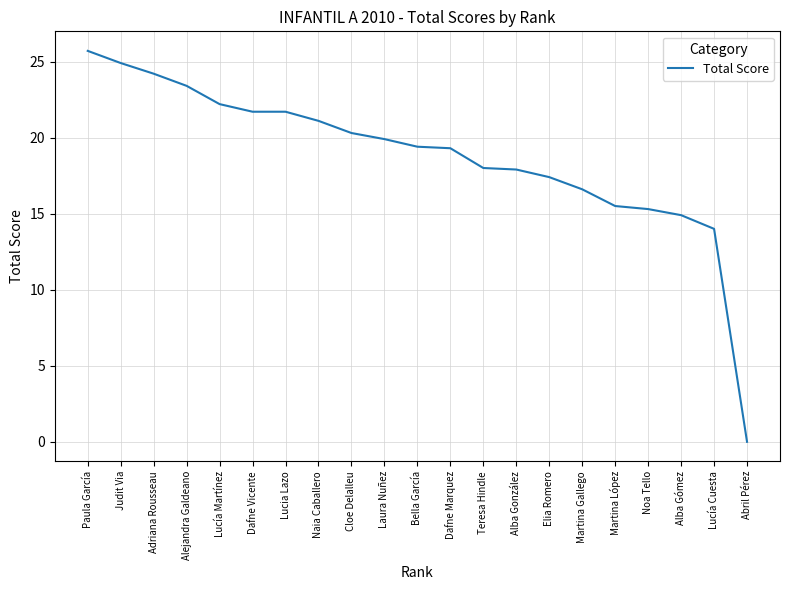

What is the sum of the values at Lucía Martínez and Bella García?

41.6